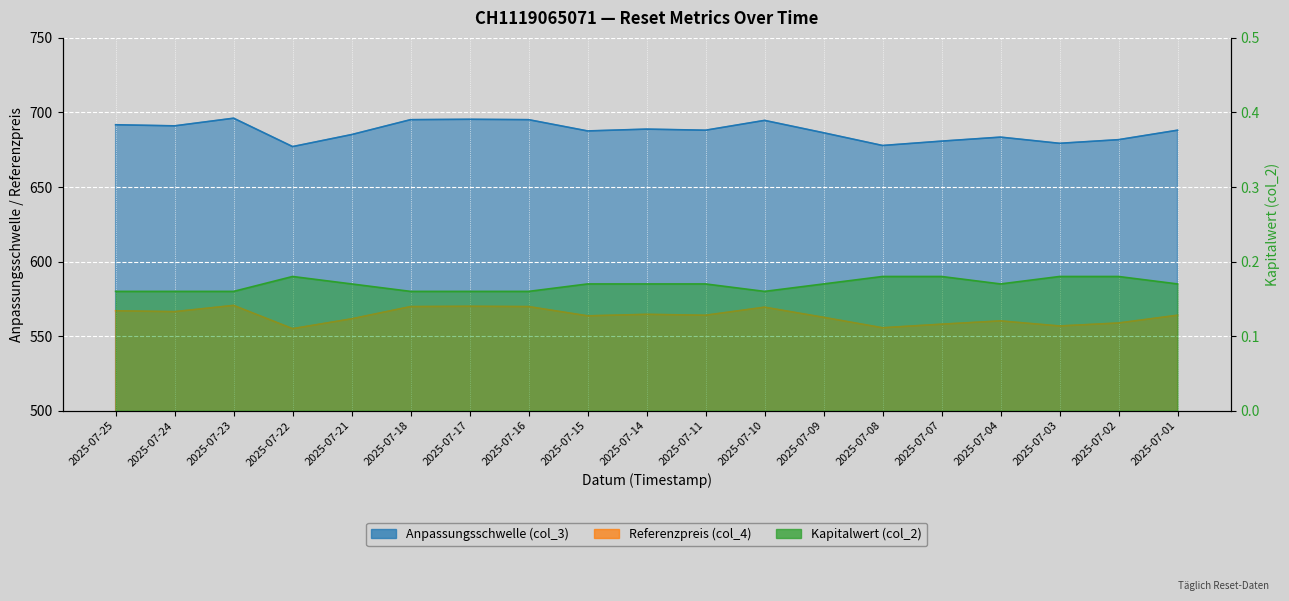

Rank the series at 2025-07-01 from lowest to highest value.

Kapitalwert (col_2), Referenzpreis (col_4), Anpassungsschwelle (col_3)